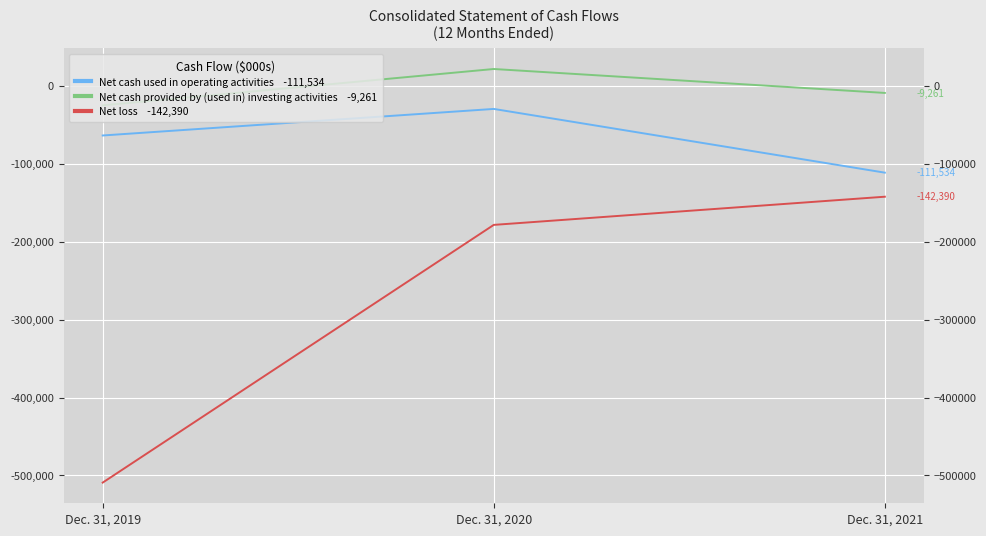

How many data points in Net cash used in operating activities are less than -63851?

1